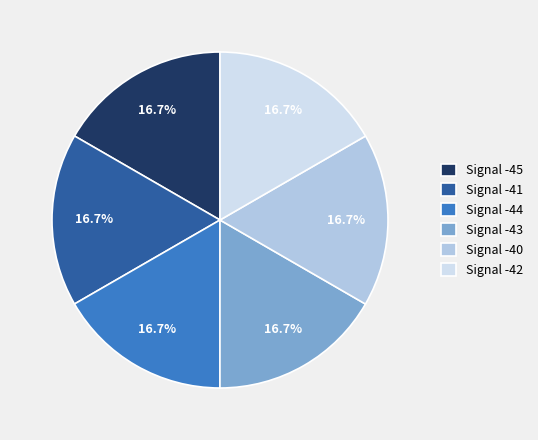

Count the number of slices in the pie.

6